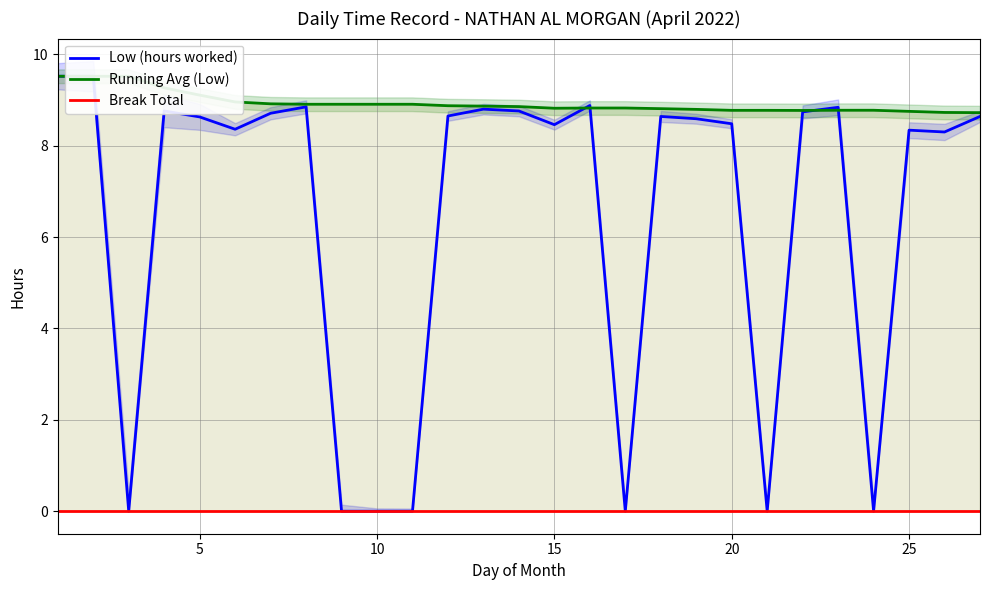

What is the sum of all Low (hours worked) values?

174.5